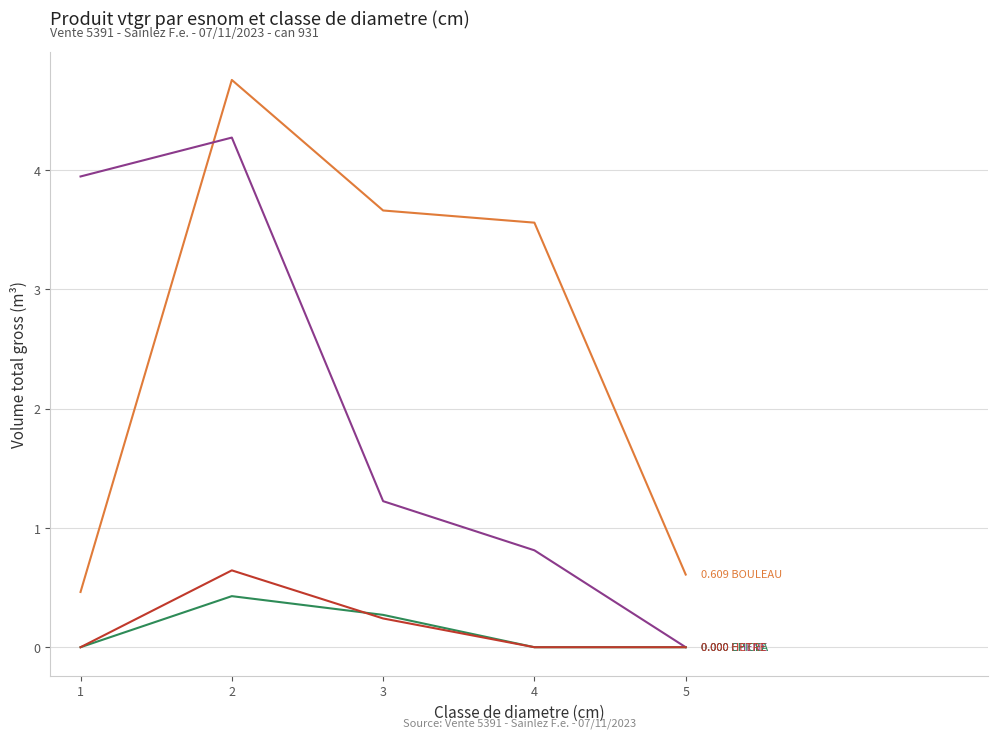

What is the difference between the highest and lowest values at 3?

3.4